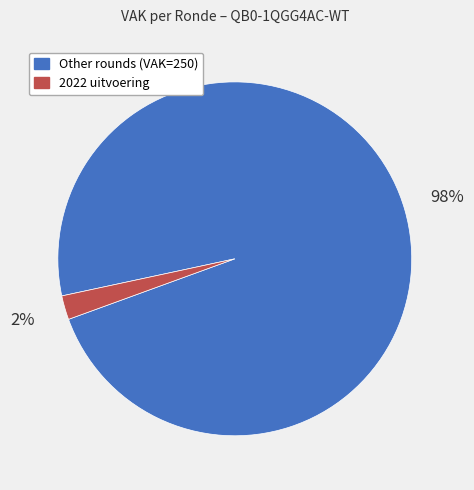

How many segments does this pie chart have?

2